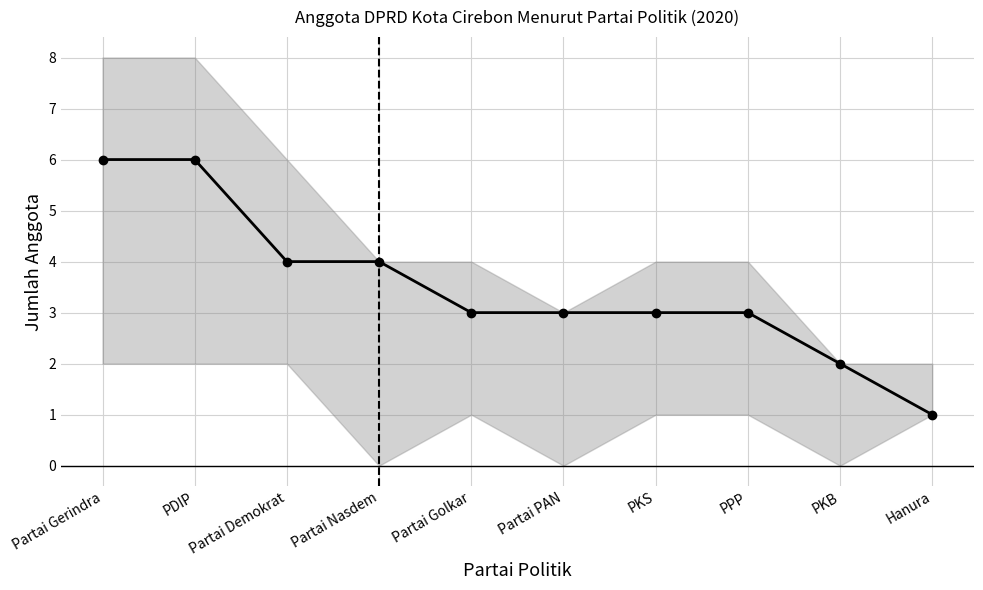

What is the value of the 2nd point from the left?

6